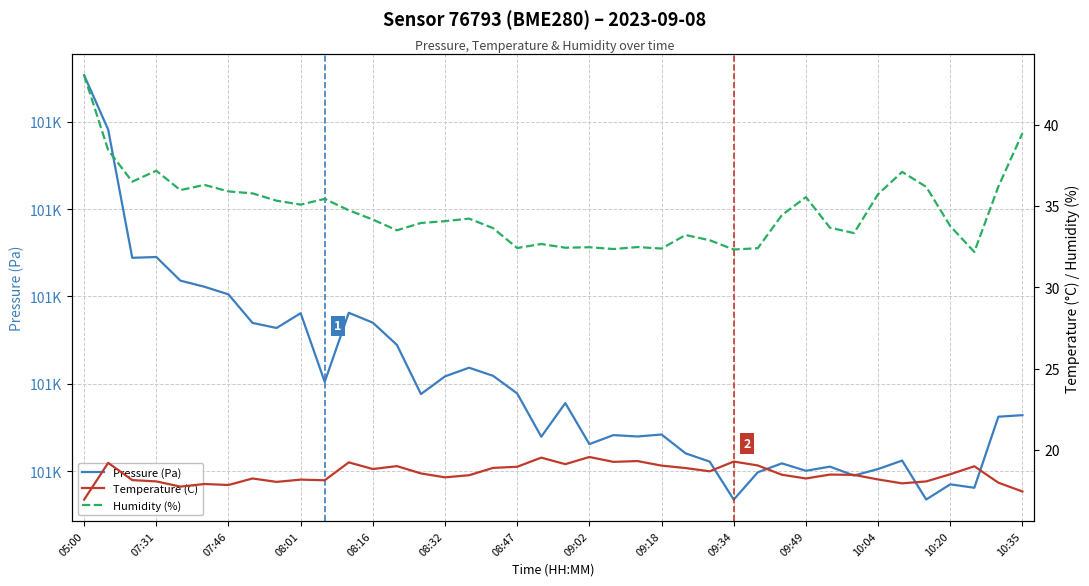

What position from the left is 26?

27